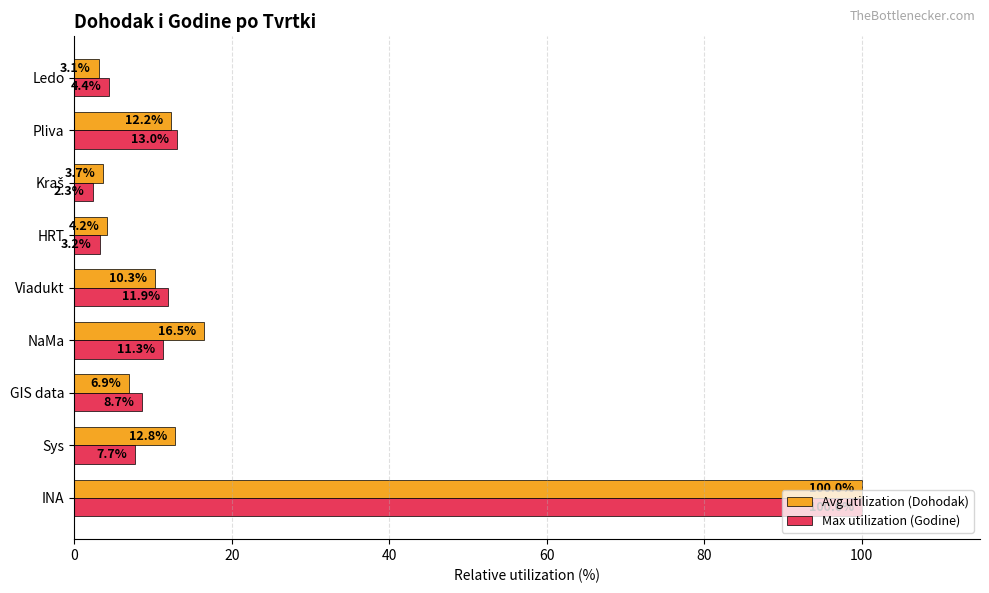

The Avg utilization (Dohodak) series shows 16.5 at NaMa. True or false?

True